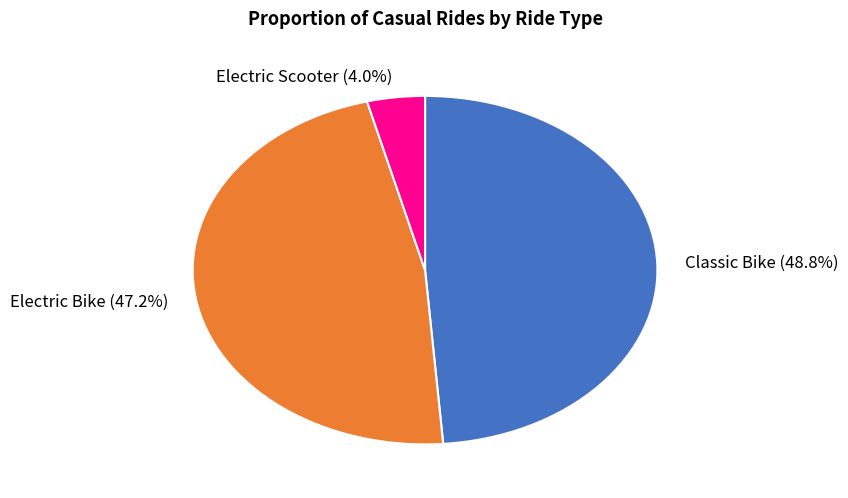

Which category has the biggest portion of the pie?

Classic Bike